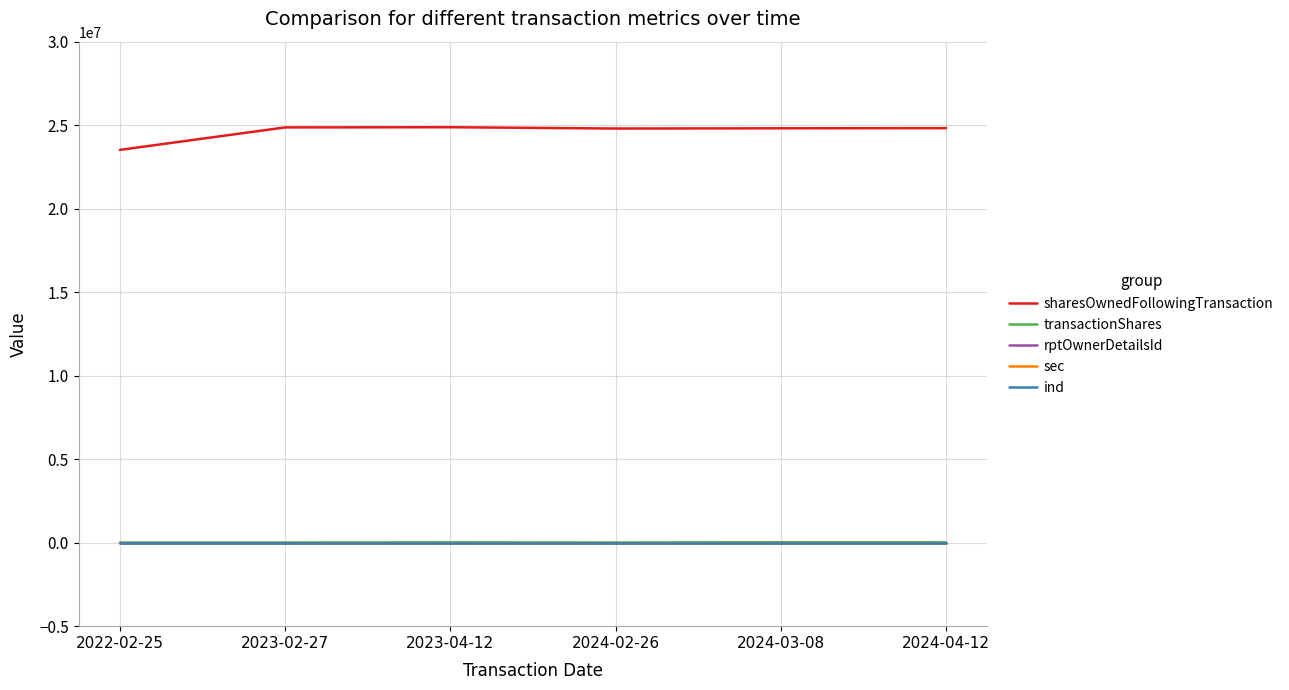

Which series has the largest range (max minus min)?

sharesOwnedFollowingTransaction